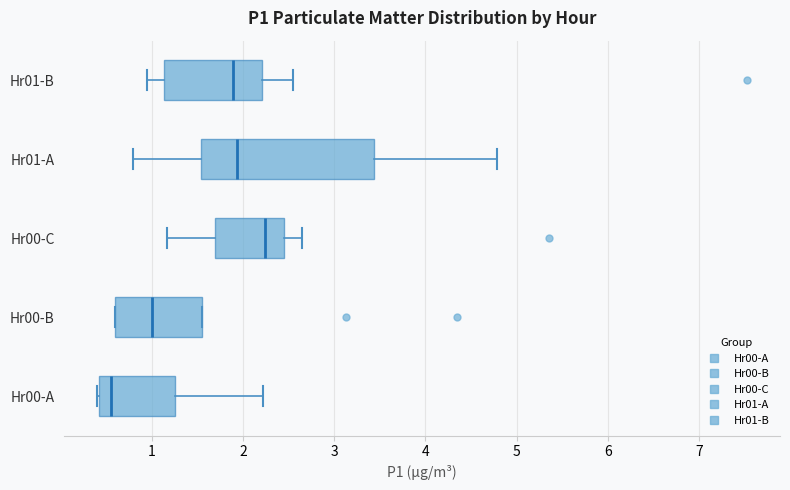

Which box's median line is the furthest to the left?

Hr00-A